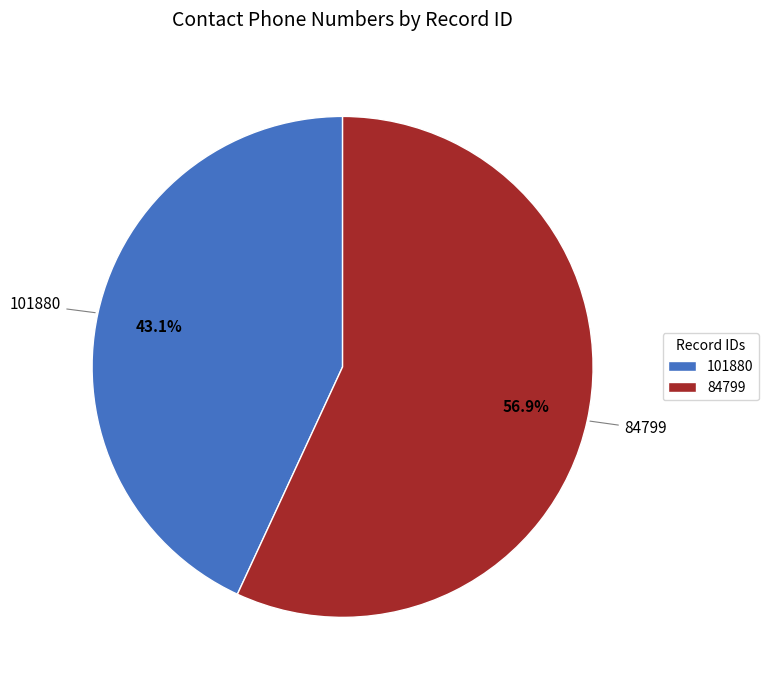

To the nearest percent, what is the difference between the largest and smallest slice percentages?

14%